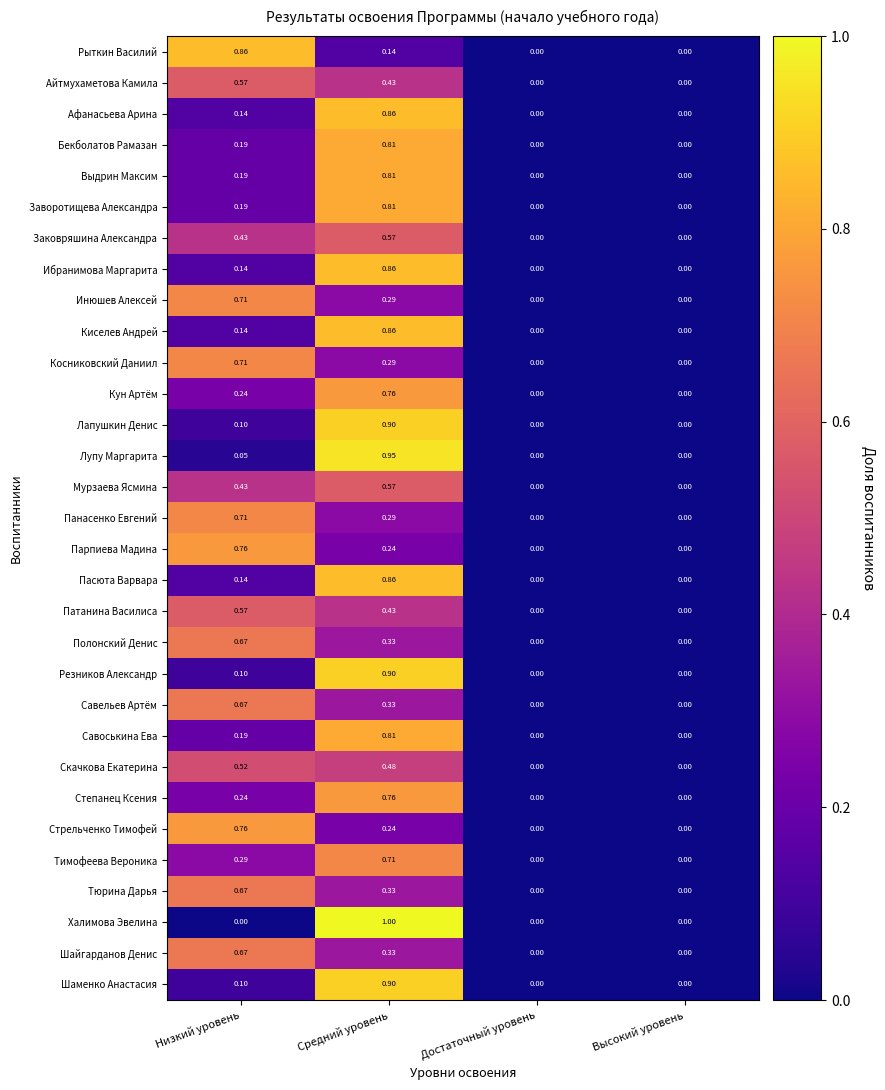

At which category is the sum across all series the highest?

Средний уровень